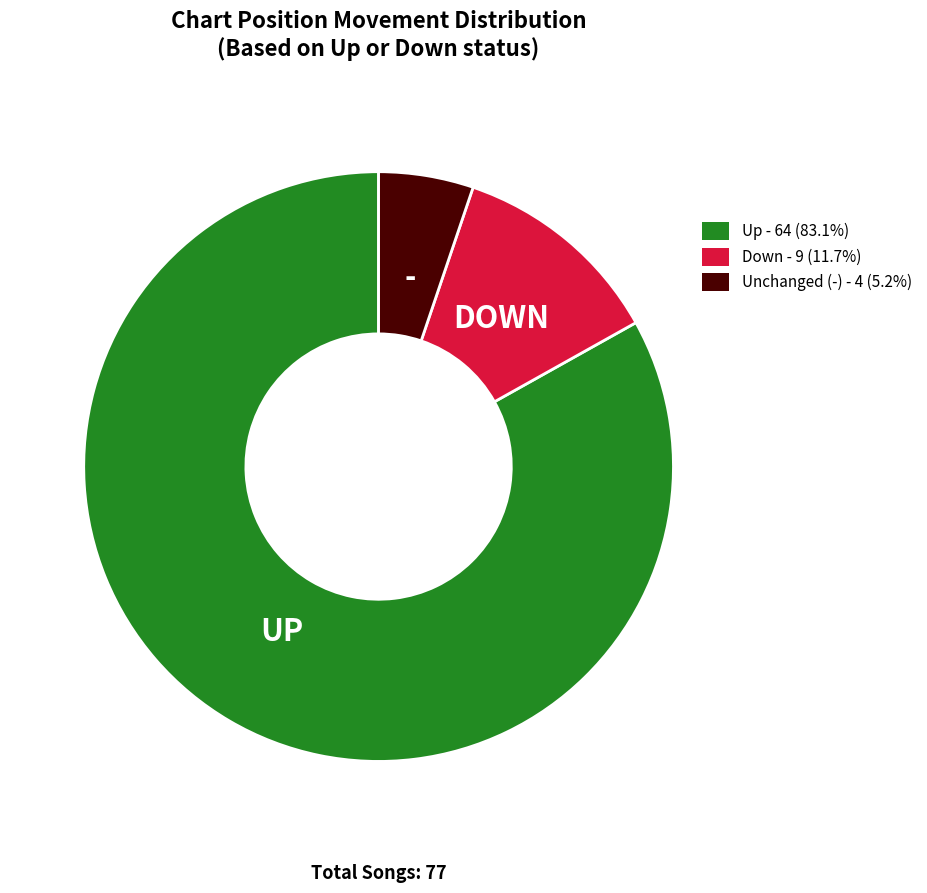

Is there a majority slice in this chart?

Yes